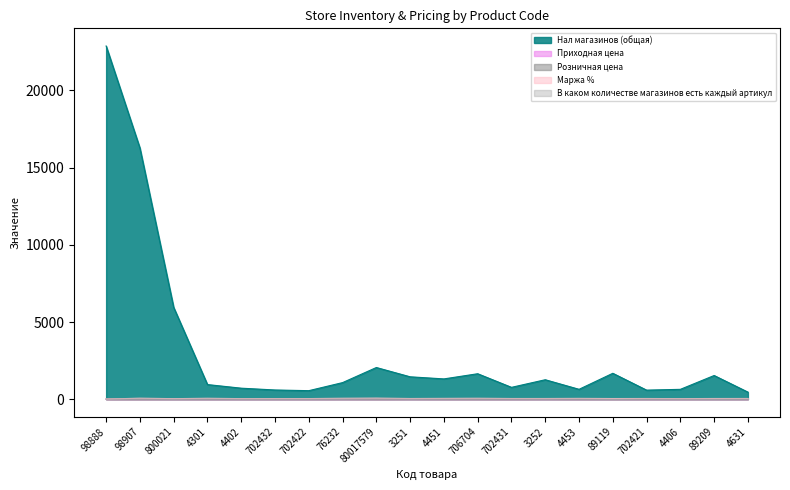

What is the label of the 5th point from the right?

89119